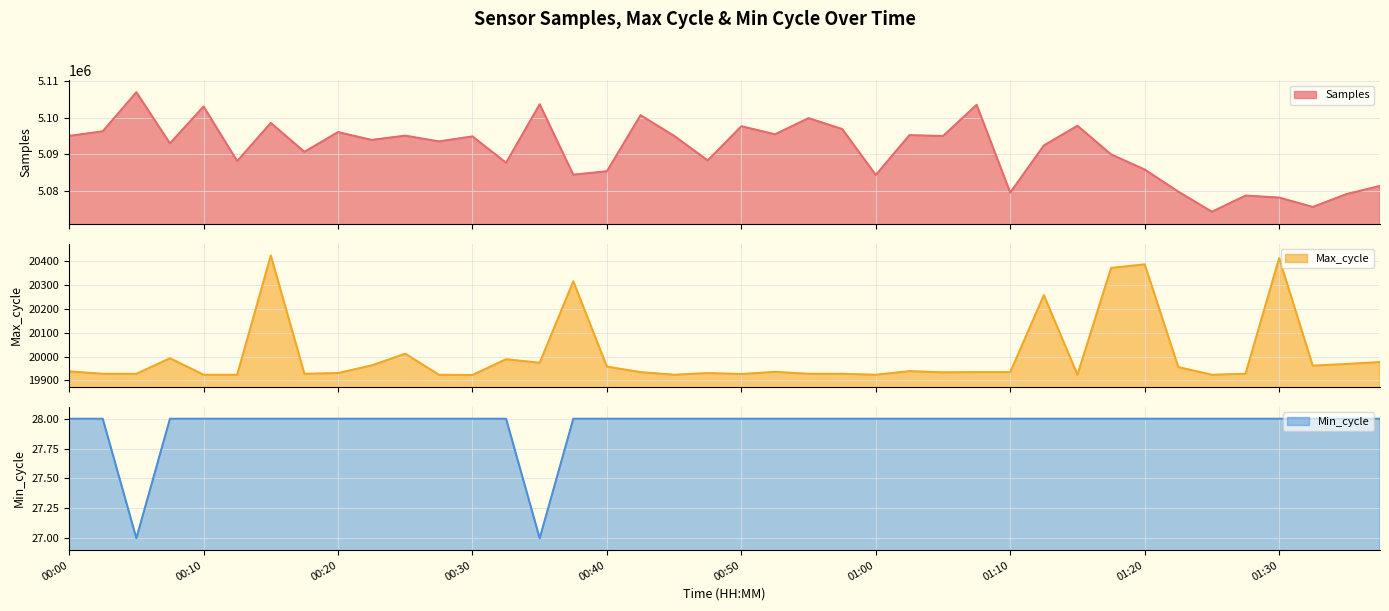

What is the total value across all series at 00:40?

5105392